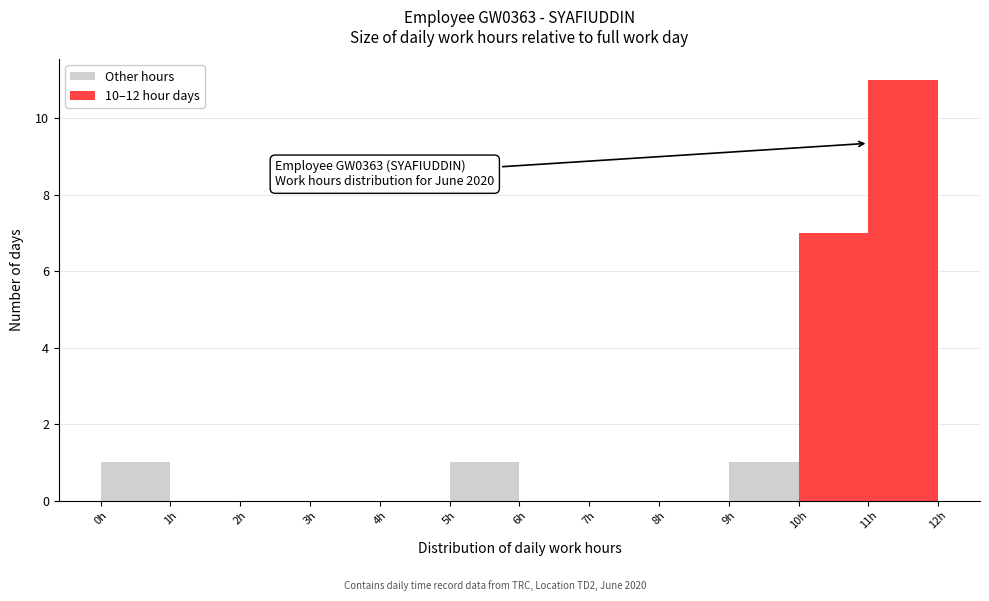

Over which range of the x-axis is the bar tallest?

11 to 12